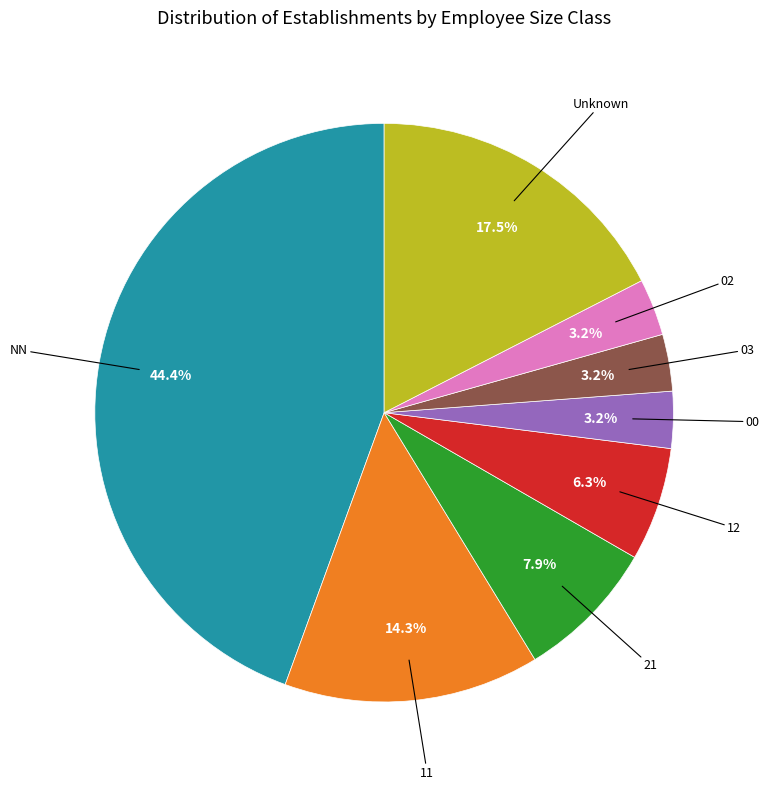

Does any single category account for the majority?

No